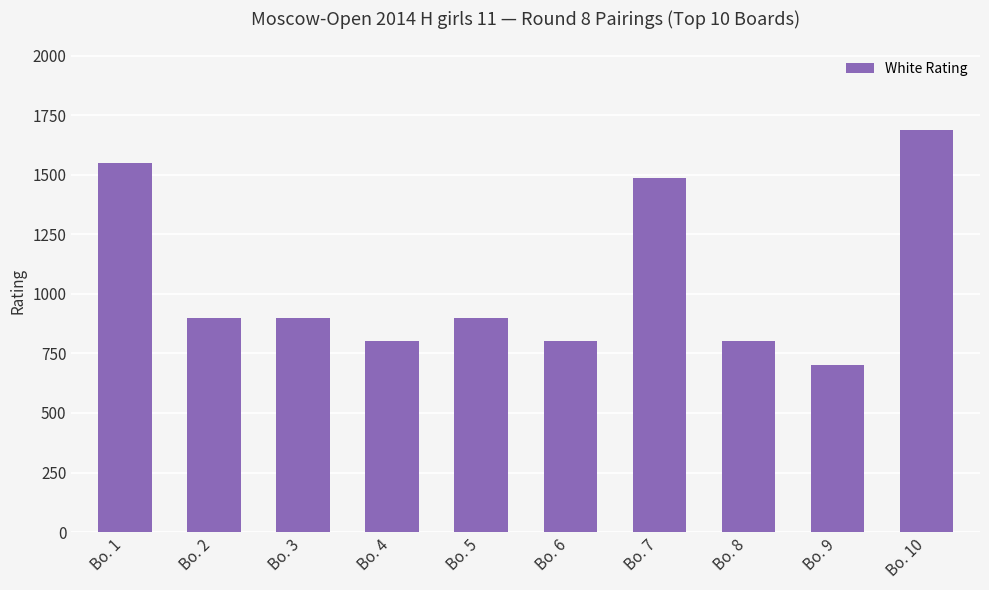

Reading left to right, transcribe all the data shown in this chart.

Bo. 1=1549	Bo. 2=900	Bo. 3=900	Bo. 4=800	Bo. 5=900	Bo. 6=800	Bo. 7=1487	Bo. 8=800	Bo. 9=700	Bo. 10=1687